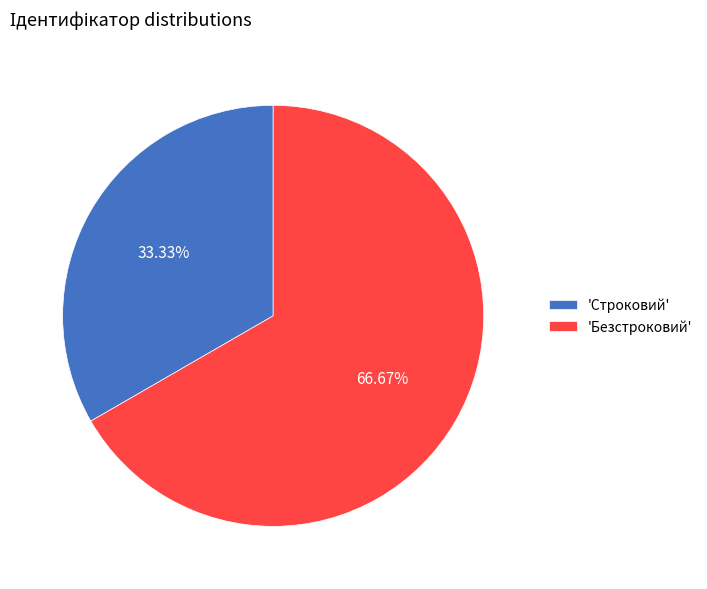

How many segments does this pie chart have?

2